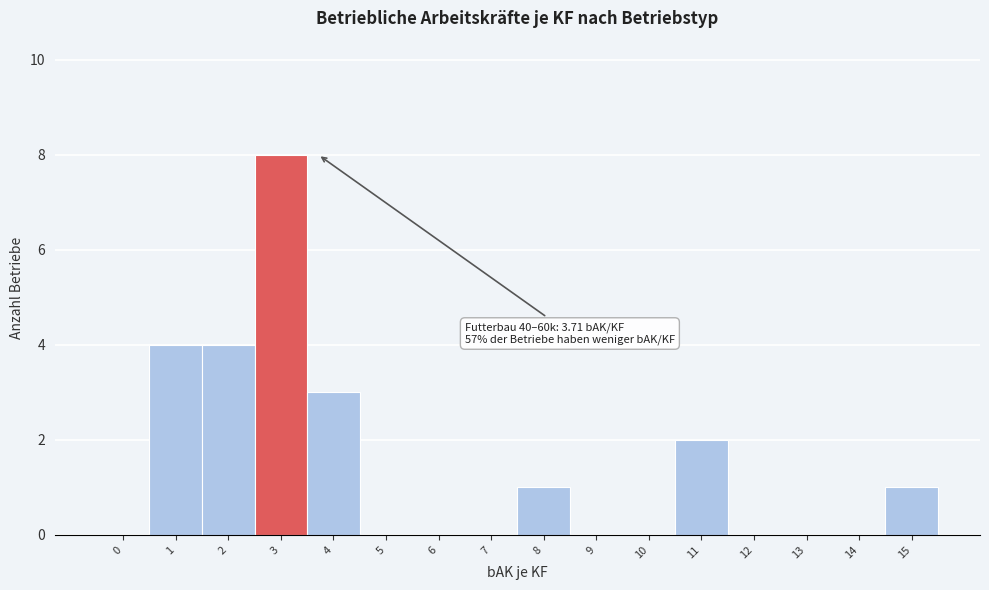

Reading left to right, what are all the values shown in this chart?

0=0	1=4	2=4	3=8	4=3	5=0	6=0	7=0	8=1	9=0	10=0	11=2	12=0	13=0	14=0	15=1